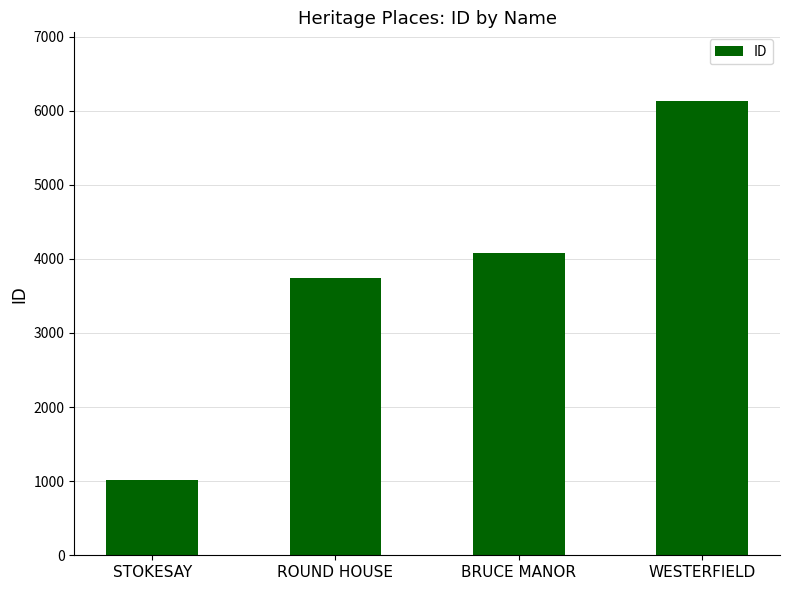

Reading left to right, what are all the values shown in this chart?

1015	3742	4078	6137